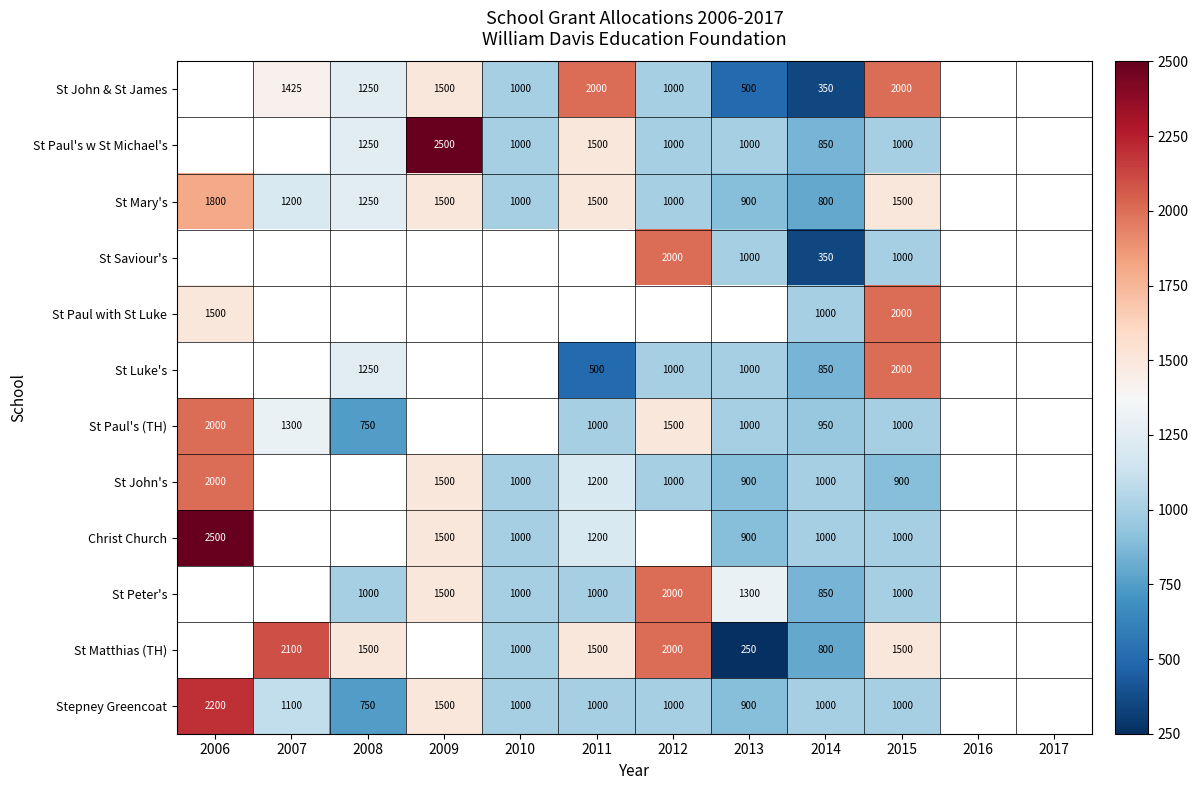

Is it true that St Mary's equals 1500 at 2011?

True